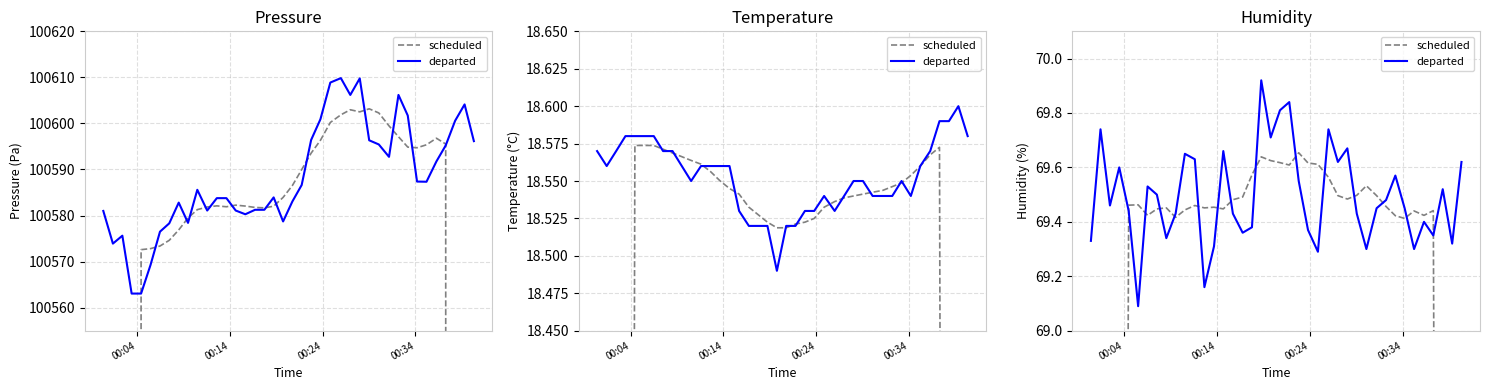

What is the greatest value displayed?

69.9